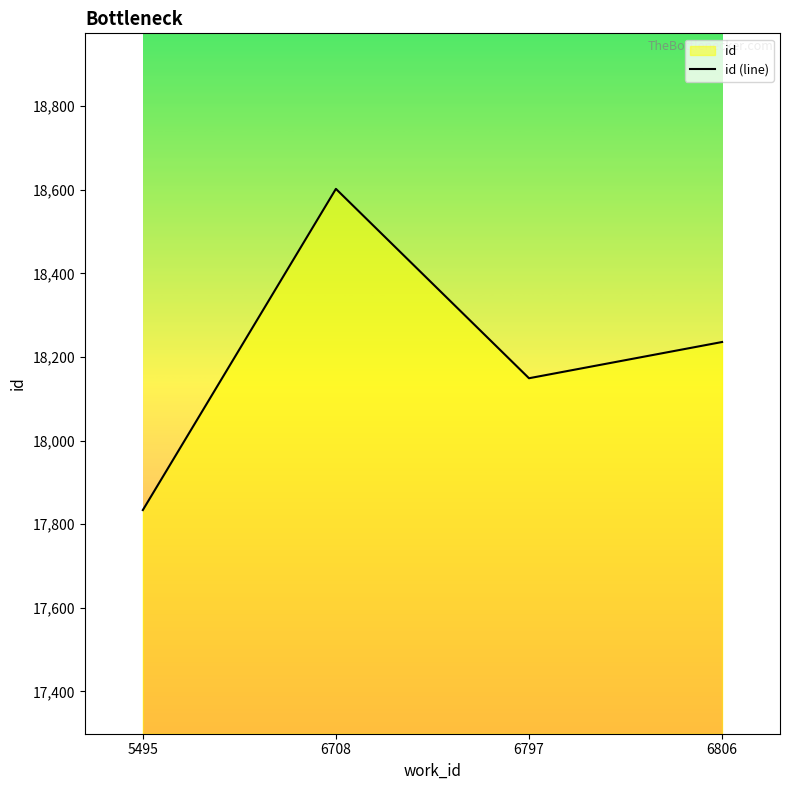

Count the number of values greater than 18236.

1